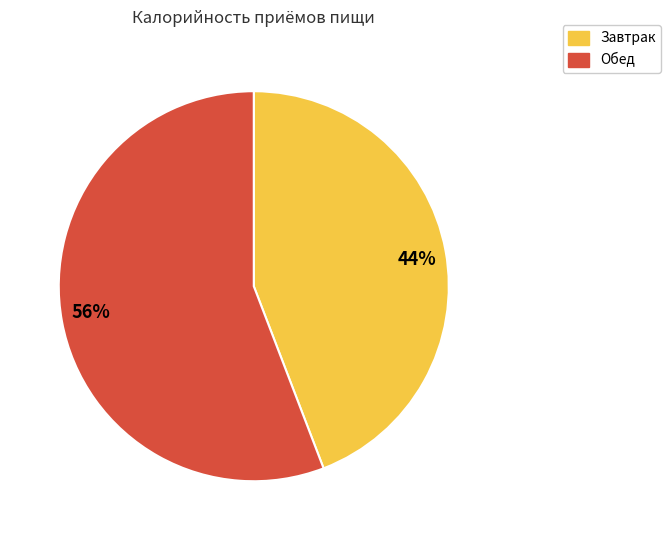

To the nearest percent, what is the average slice percentage?

50%